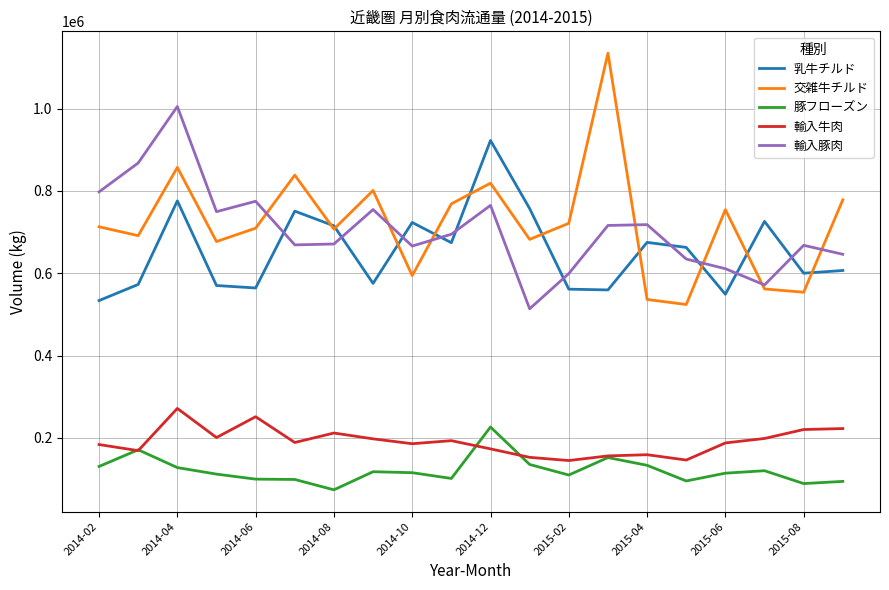

How many lines are shown in the chart?

5